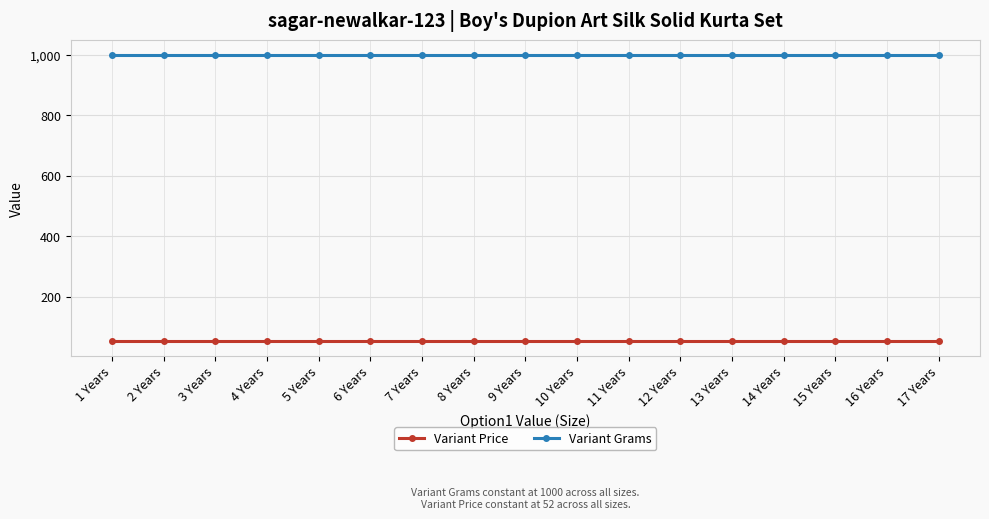

Reading left to right, what are all the values shown in this chart?

Variant Price: 52	52	52	52	52	52	52	52	52	52	52	52	52	52	52	52	52
Variant Grams: 1000	1000	1000	1000	1000	1000	1000	1000	1000	1000	1000	1000	1000	1000	1000	1000	1000